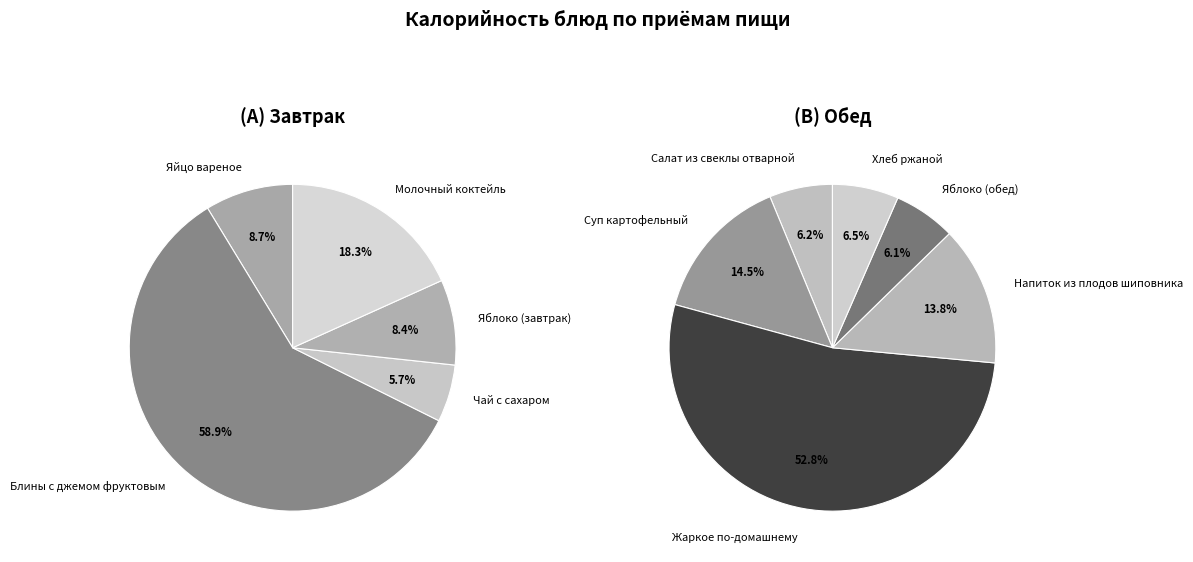

What is the change in value from Яйцо вареное to Яблоко (завтрак)?

-2